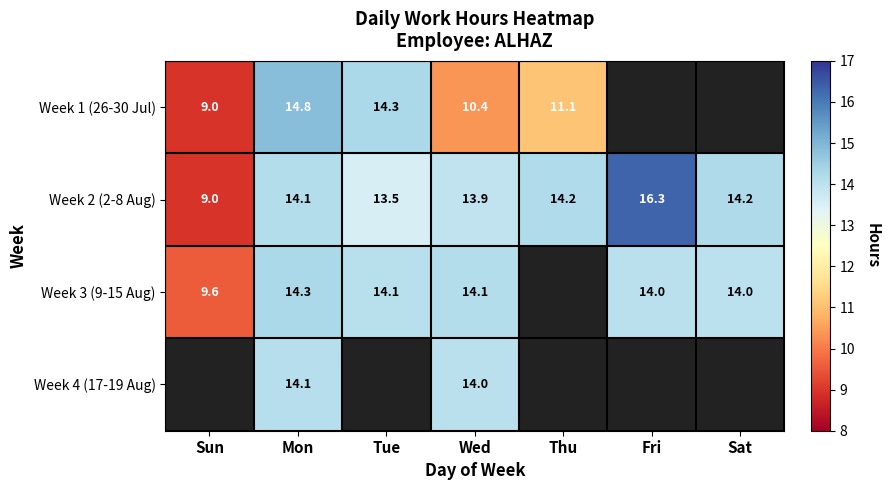

Where is Week 2 (2-8 Aug) nearest to the value 12?

Tue